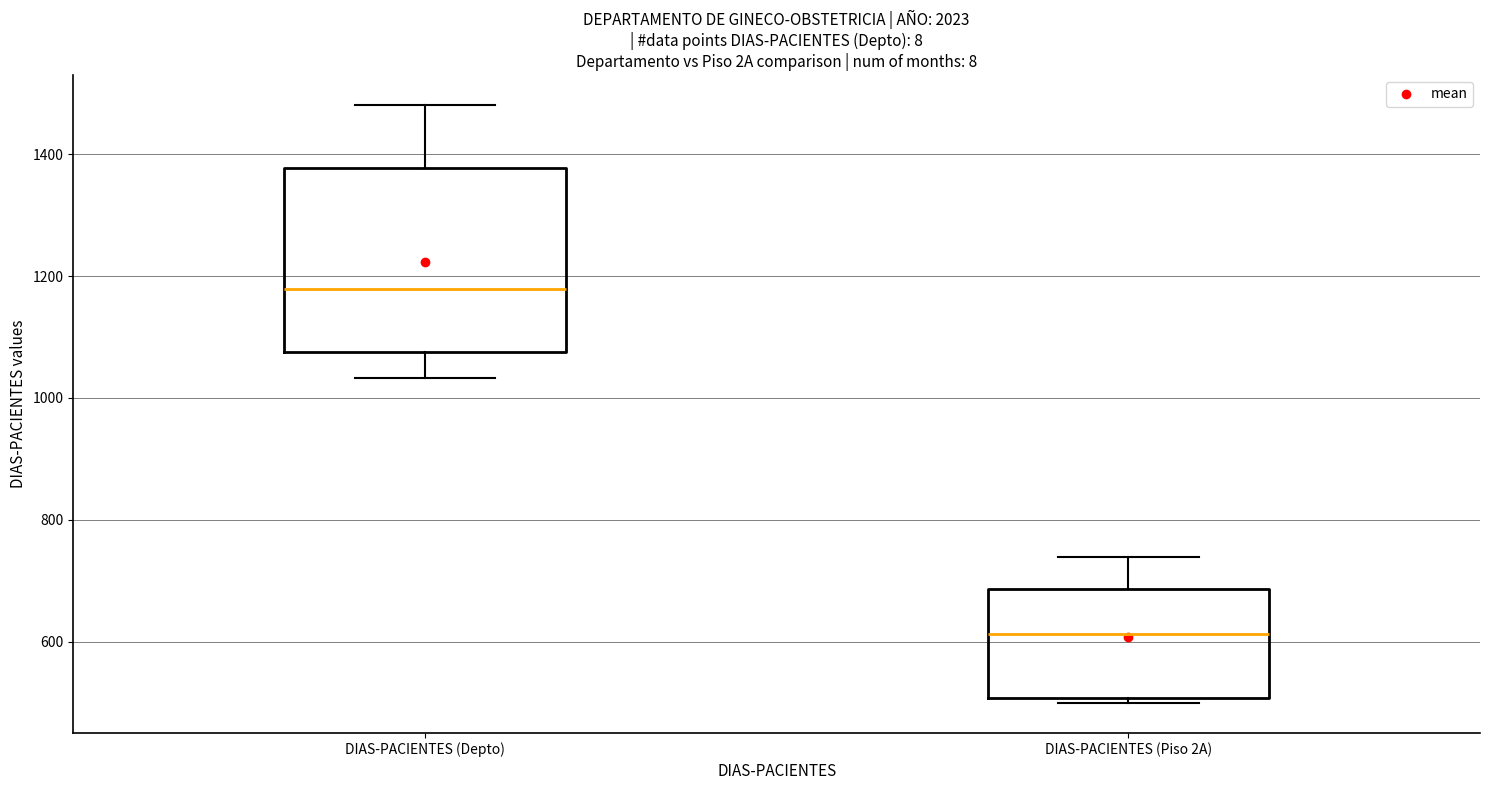

Which box's median line is the highest?

DIAS-PACIENTES (Depto)